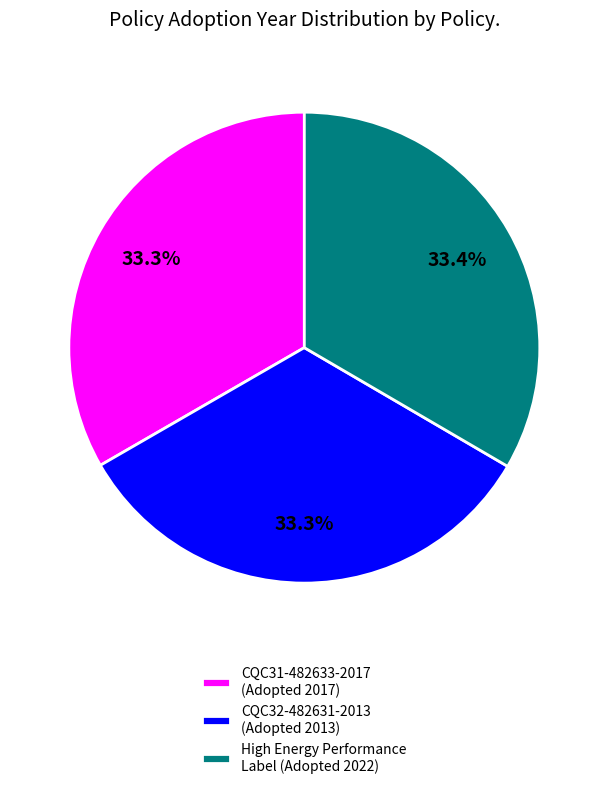

Approximately how many times larger is the value at CQC32-482631-2013 (Adopted 2013) compared to High Energy Performance Label (Adopted 2022)?

1.0